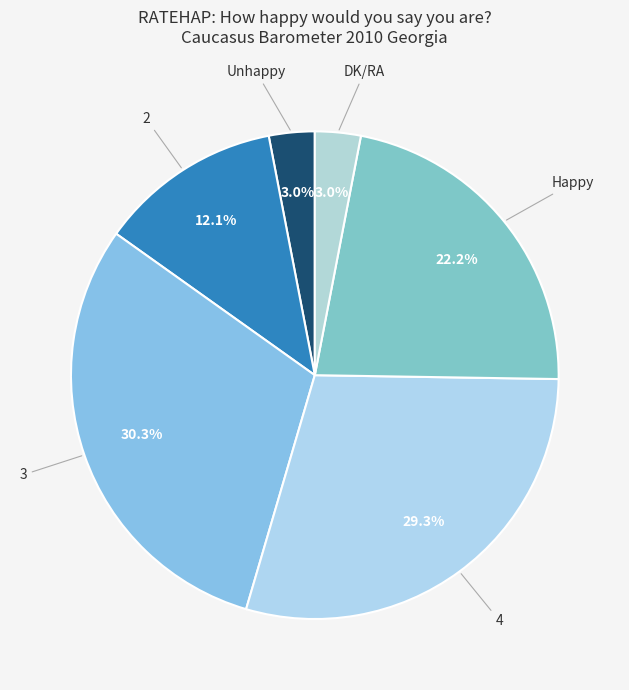

To the nearest percent, what is the average slice percentage?

17%